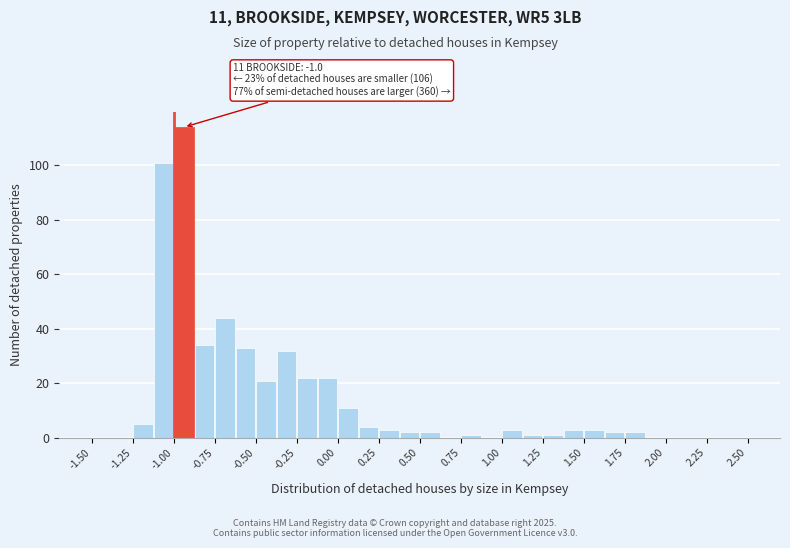

Around what value on the x-axis is the tallest bar? Give the approximate position of its centre, as read against the axis.

-0.95